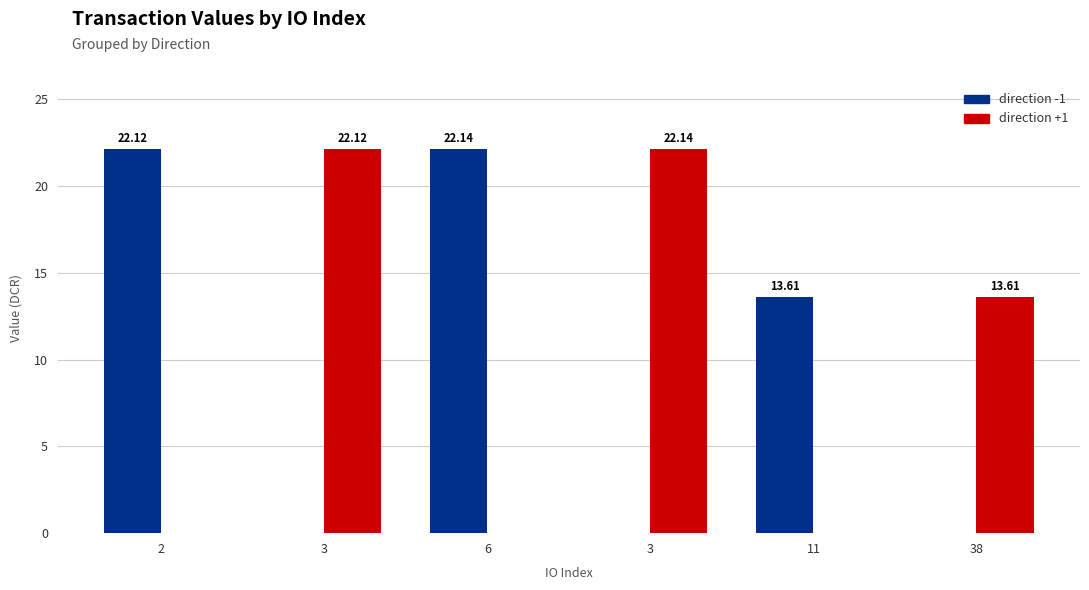

At 3, list the series in order from largest to smallest.

direction +1, direction -1